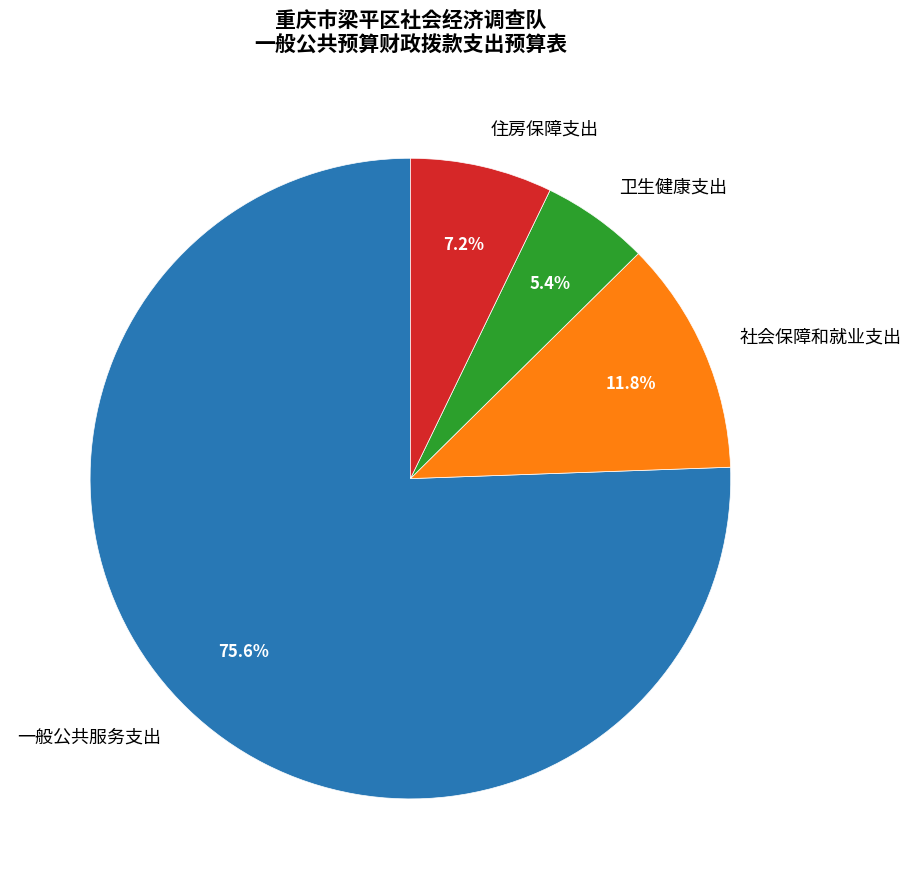

To the nearest percent, what is the difference between the 一般公共服务支出 and 社会保障和就业支出 slice percentages?

64%